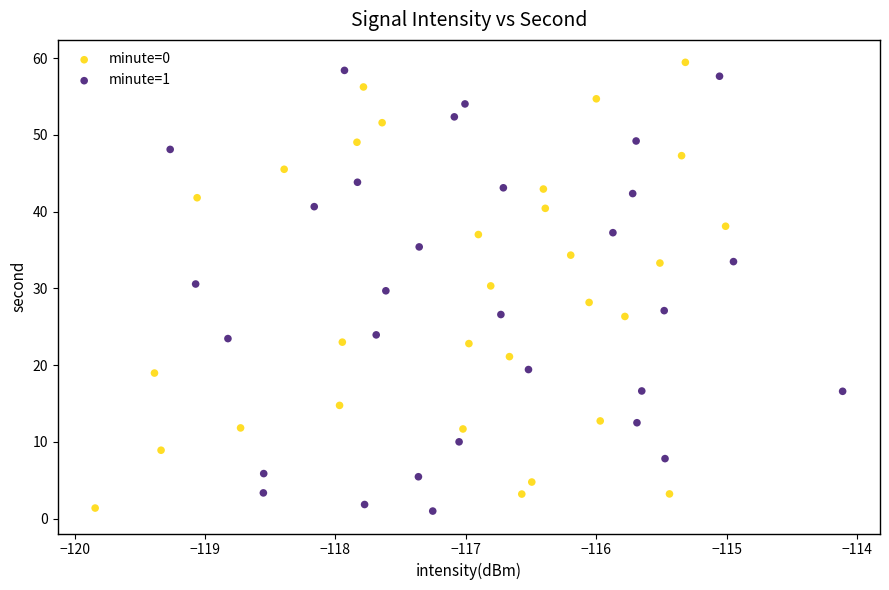

Which series has the largest Y range (max minus min)?

minute=0